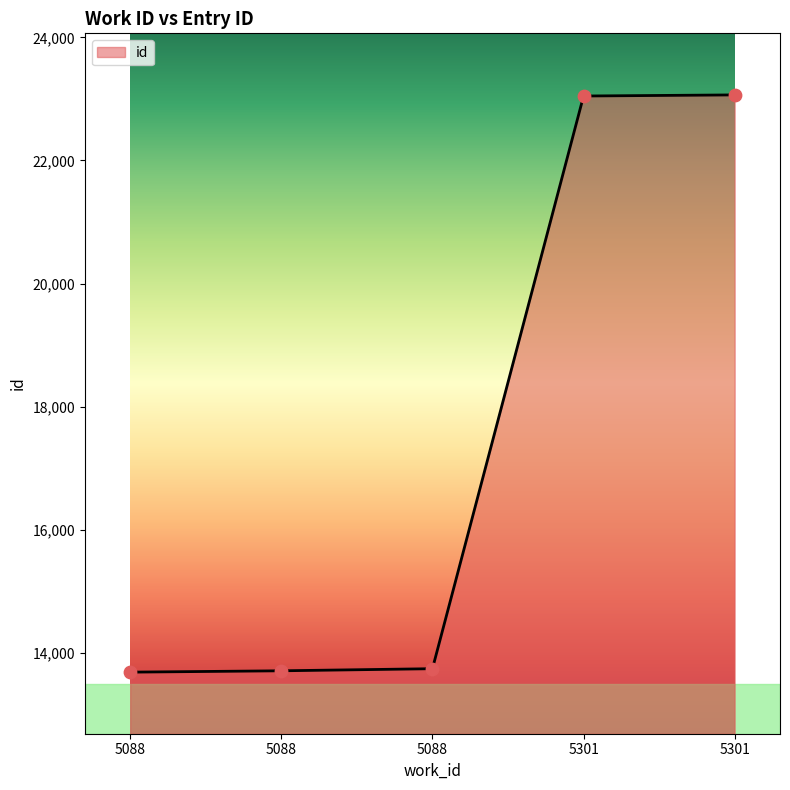

How many lines are shown in the chart?

1